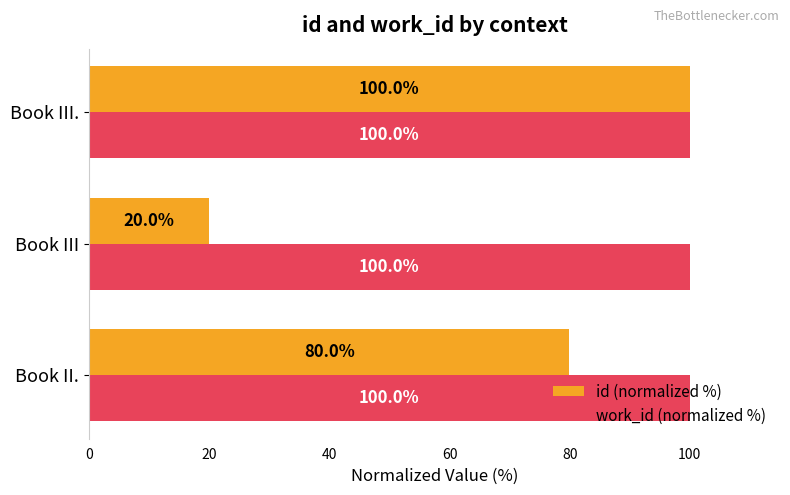

Rank the series at Book III from lowest to highest value.

id (normalized %), work_id (normalized %)